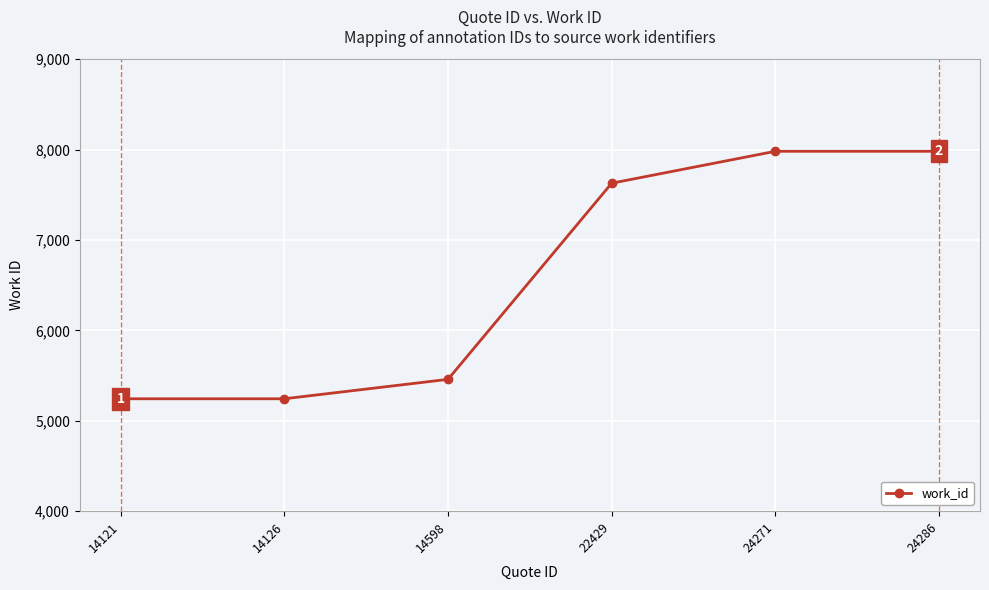

What is the minimum value shown in the chart?

5244